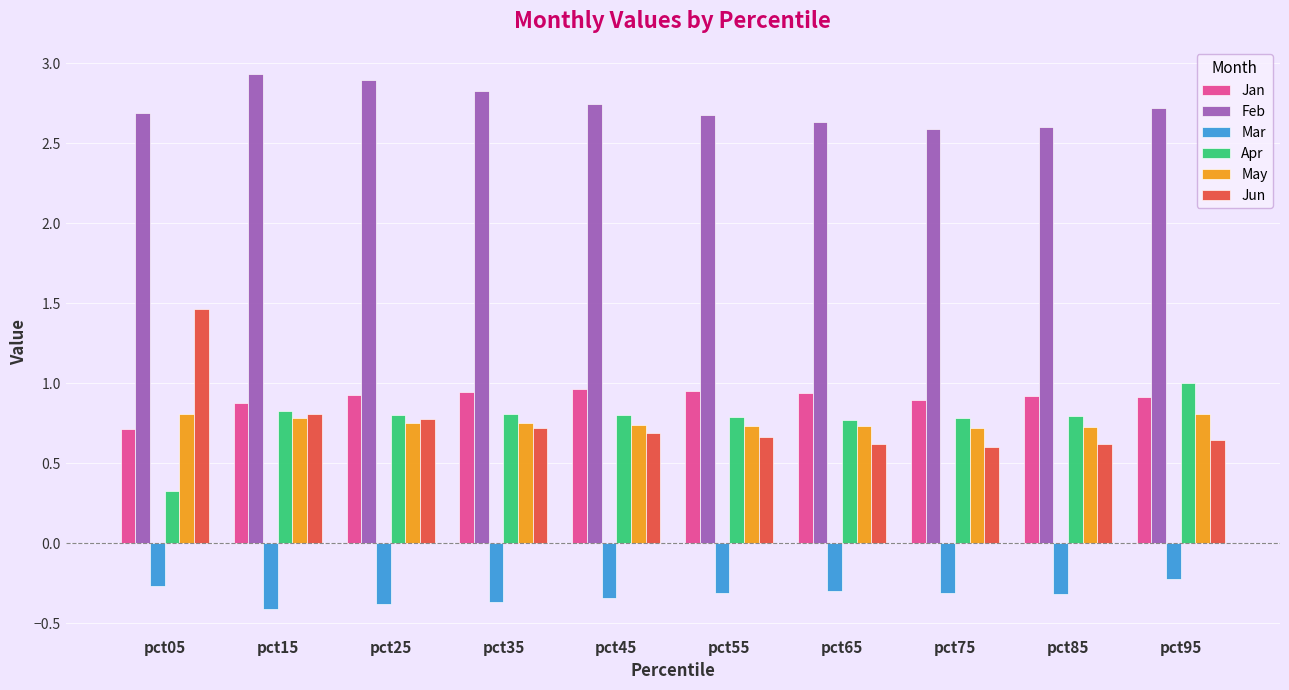

Which series has the widest spread of values?

Jun